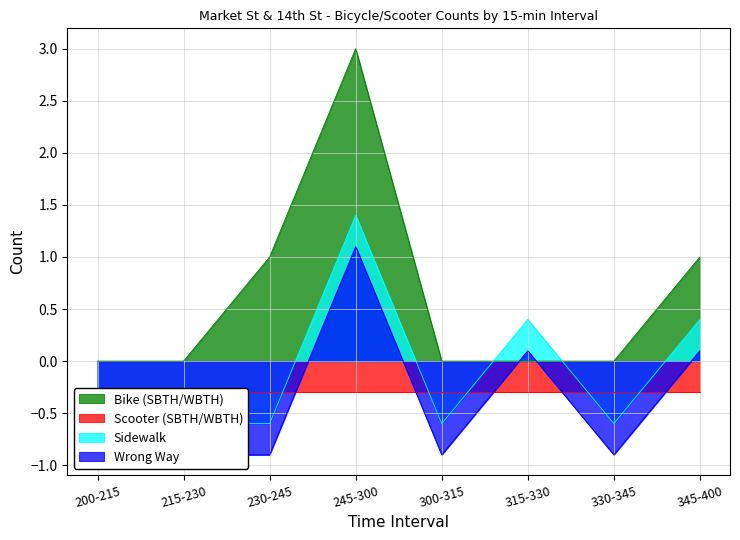

Is it true that Sidewalk equals 0.1 at 315-330?

False